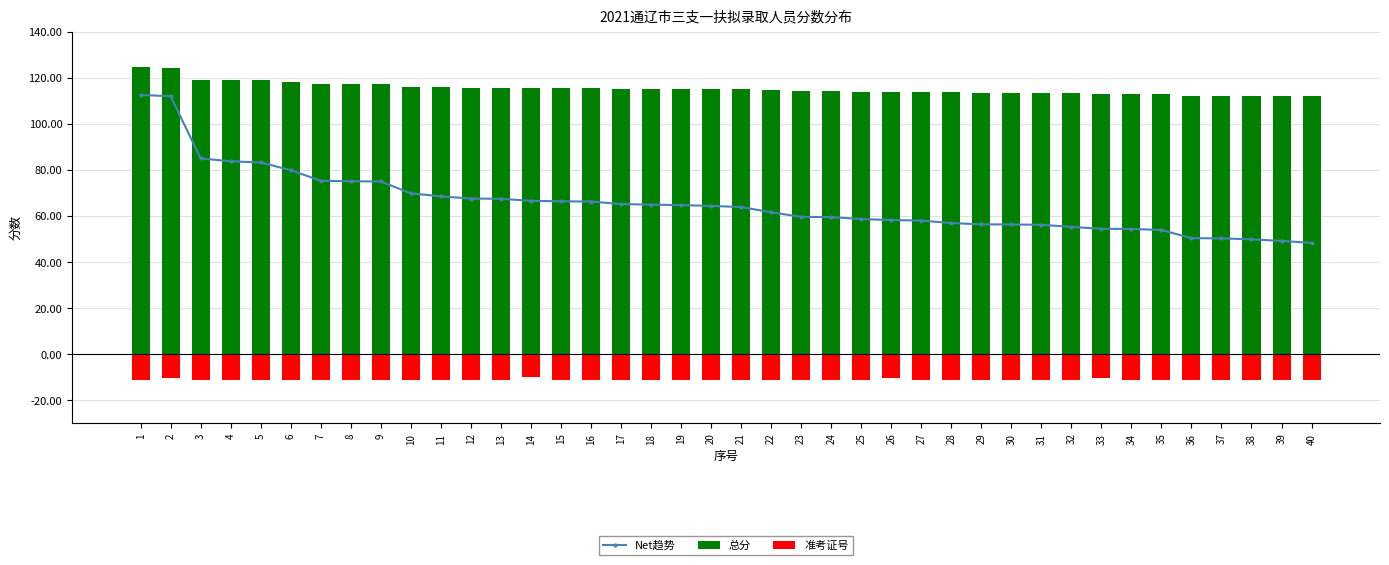

At which category is the sum across all series the highest?

2